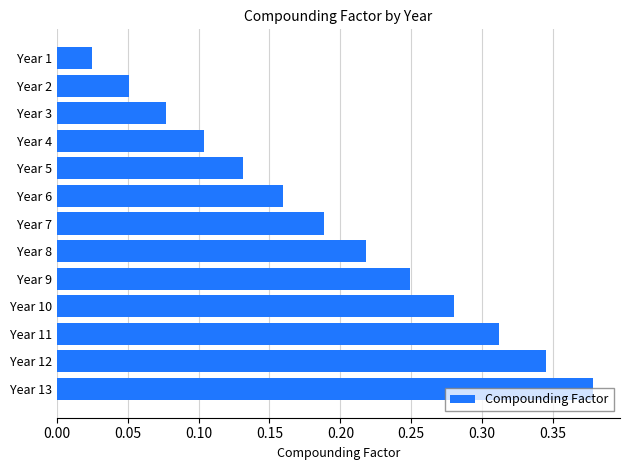

What is the change in value from Year 9 to Year 13?

+0.1